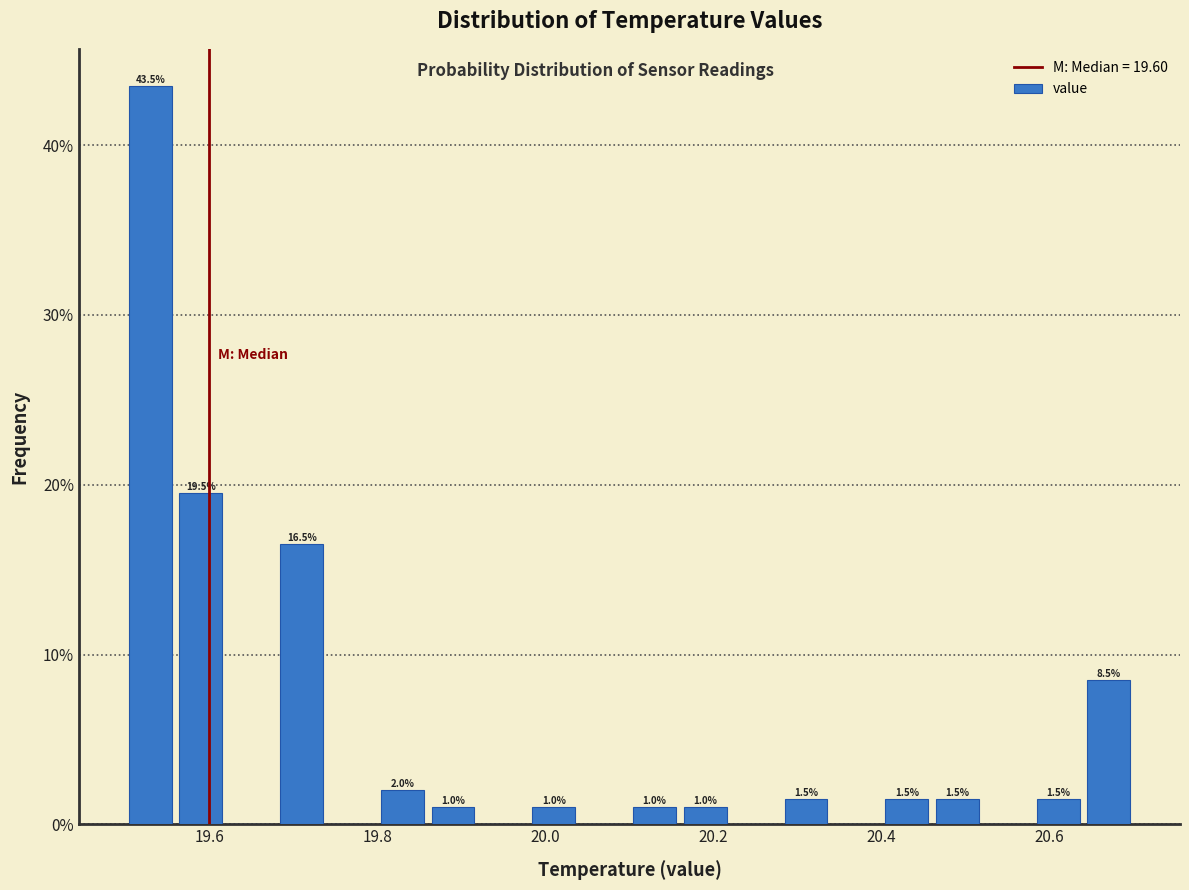

Around what value on the x-axis is the tallest bar? Give the approximate position of its centre, as read against the axis.

19.54